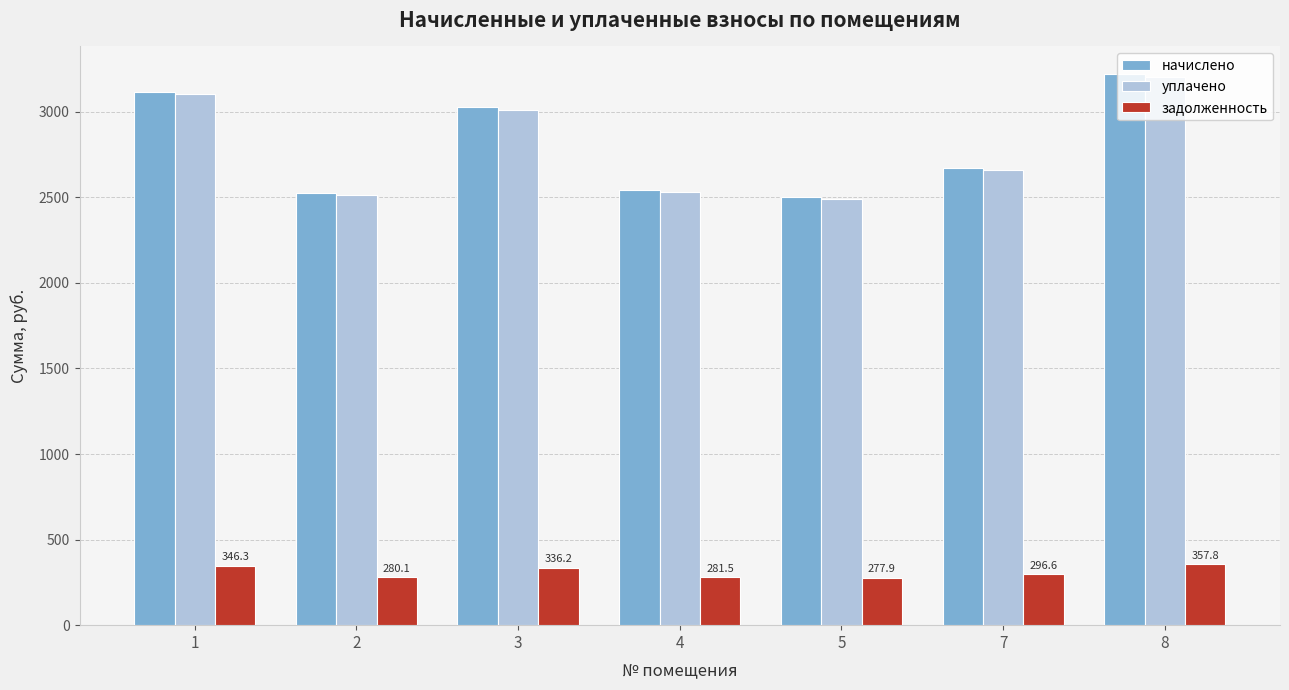

What is the total value across all series at 2?

5323.5